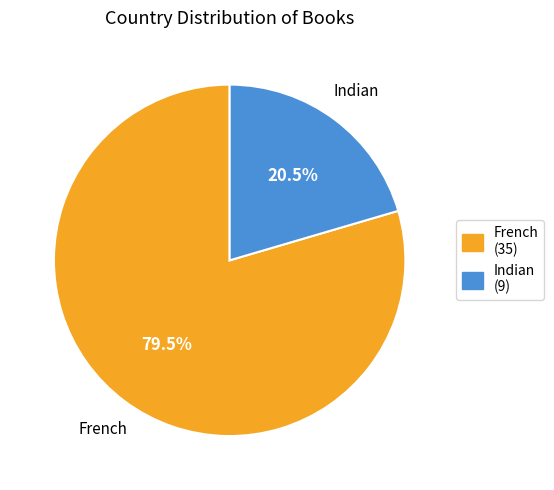

Does Indian account for over 50% of the chart?

No